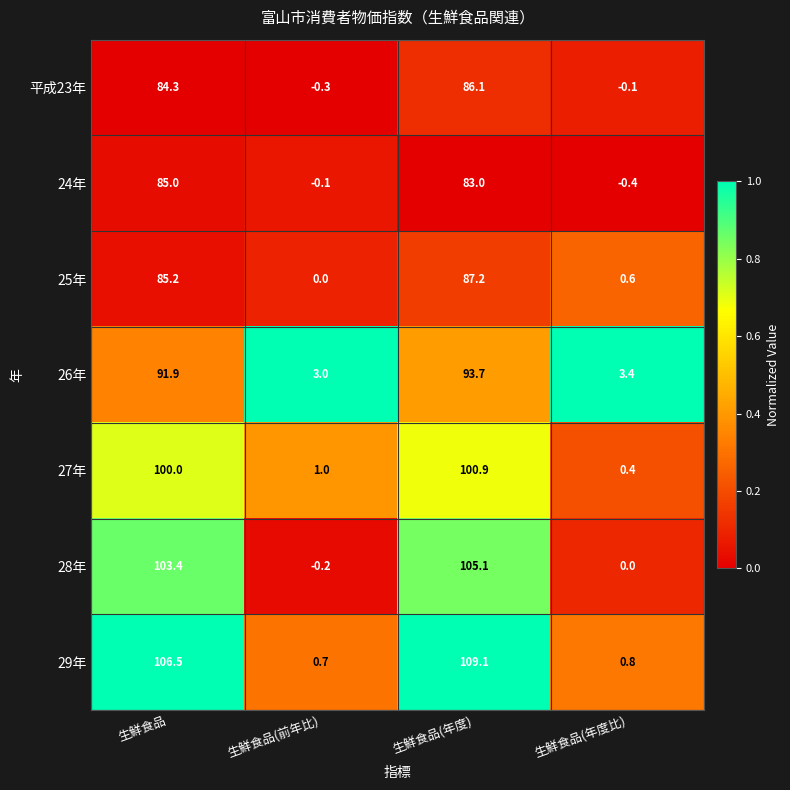

Rank the series by their maximum value, from lowest to highest.

24年, 平成23年, 25年, 26年, 27年, 28年, 29年